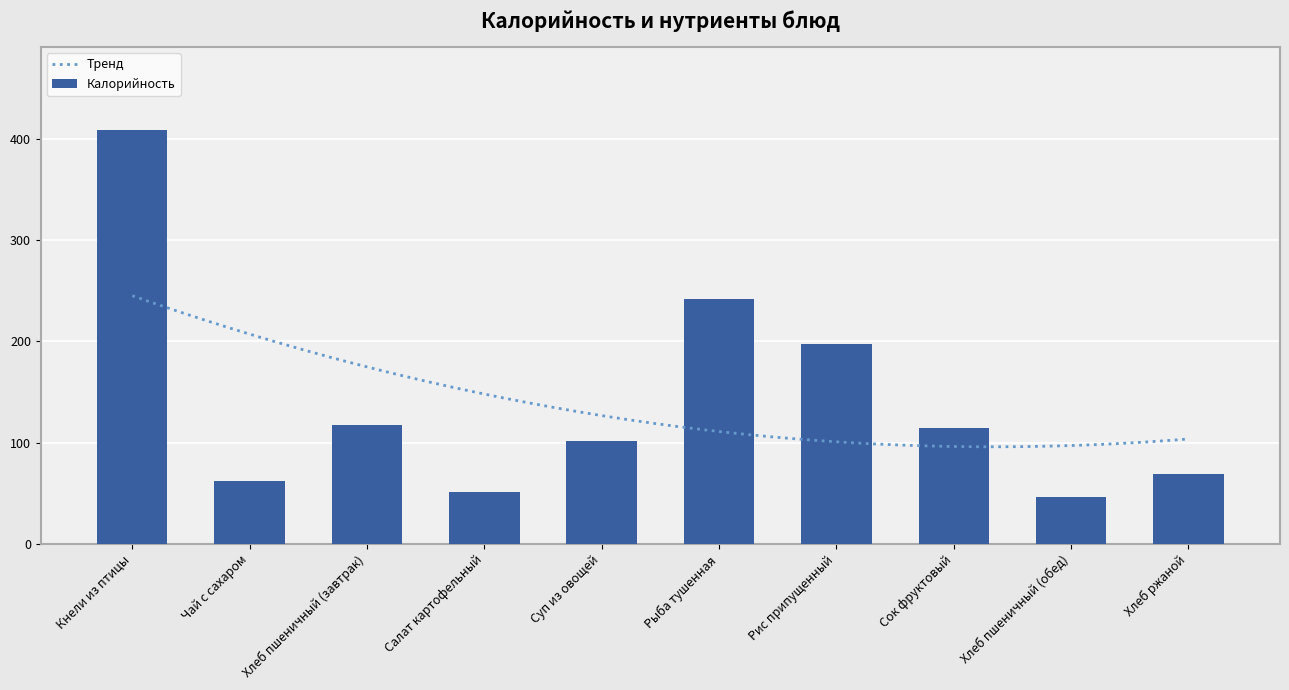

What is the average value of the Калорийность series?

141.0